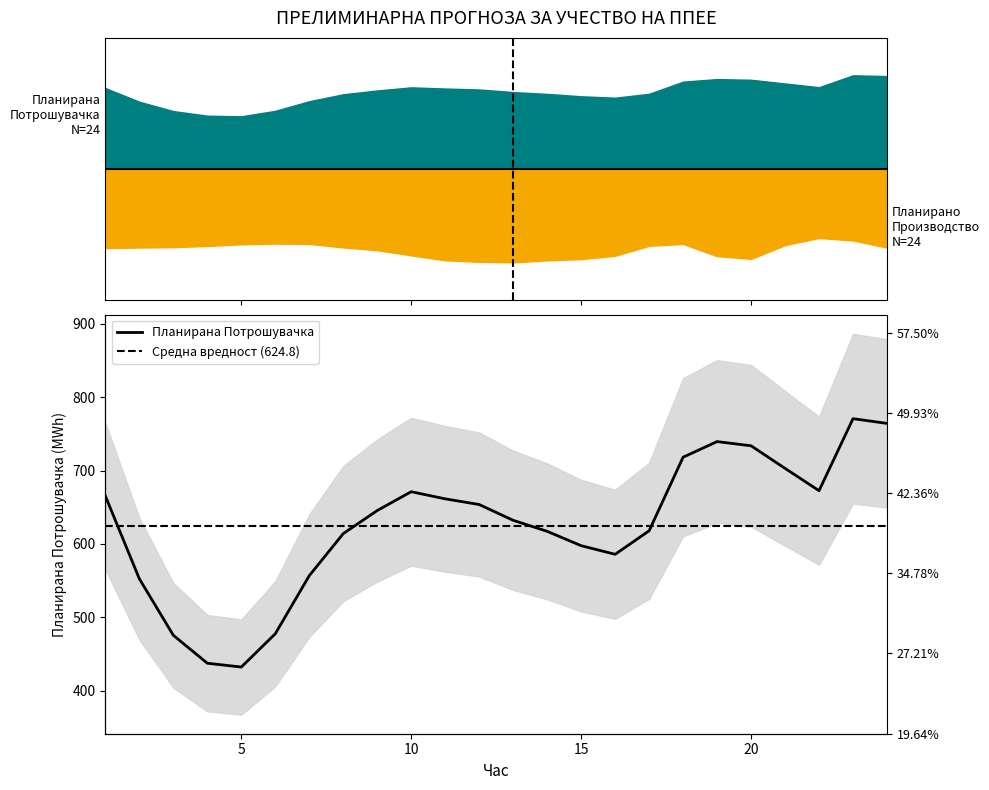

What value does the data have at 5?

432.4